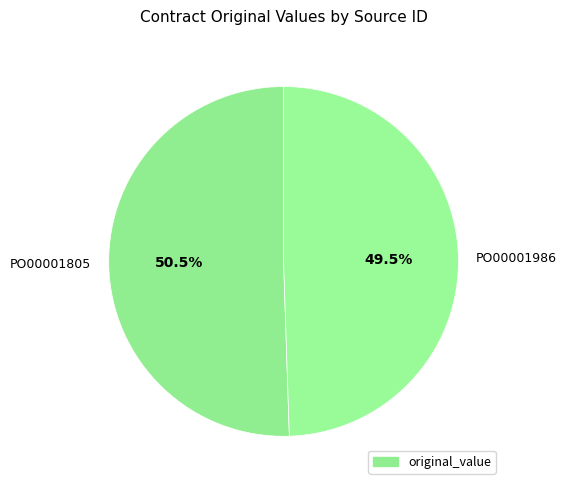

Which slice is the largest?

PO00001805